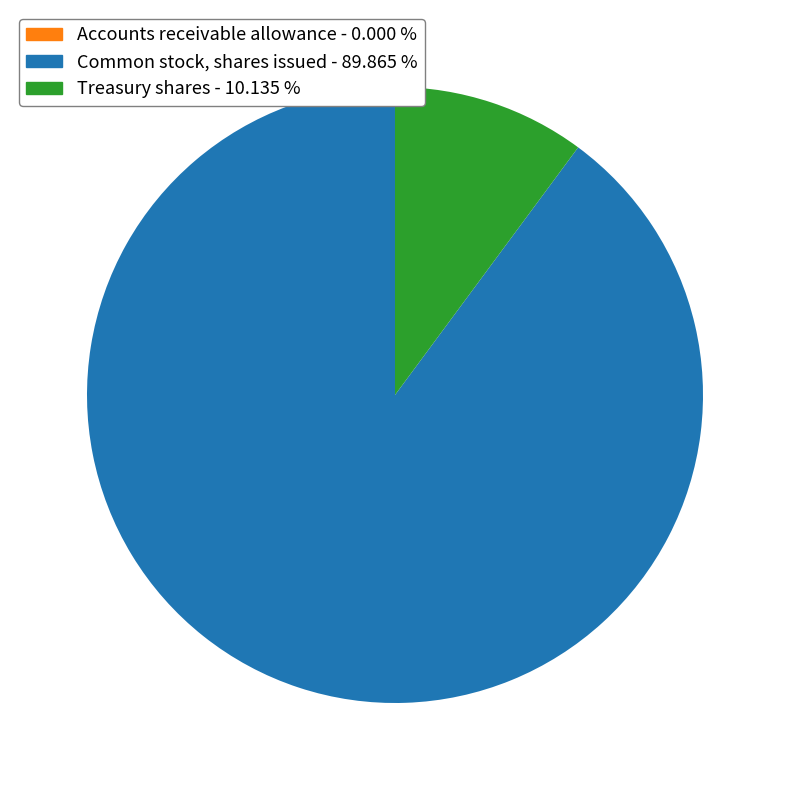

Is there a majority slice in this chart?

Yes